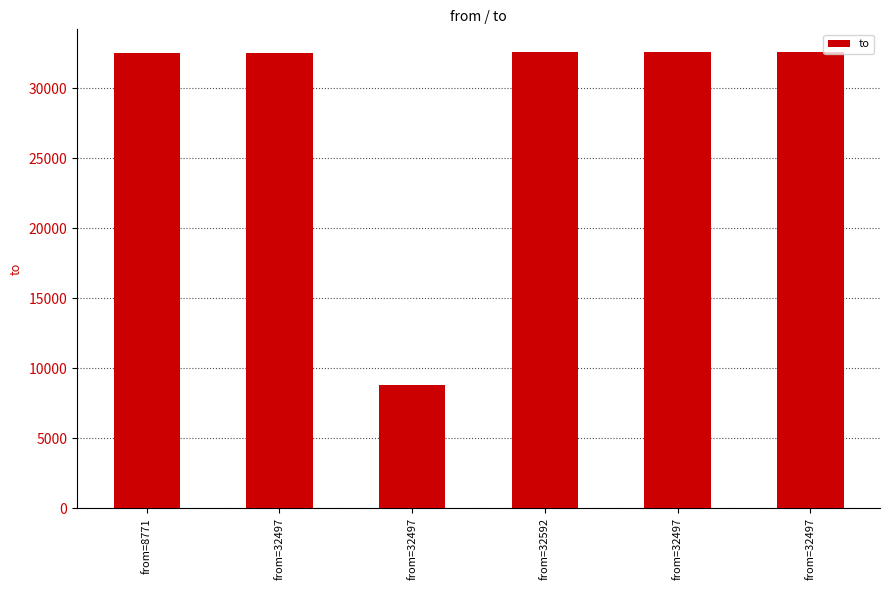

Count the number of data series in this chart.

1